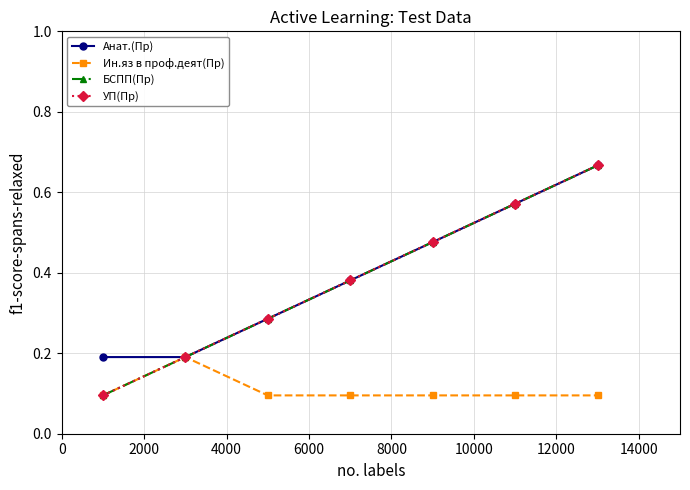

Is this an area chart (filled region under the line)?

No